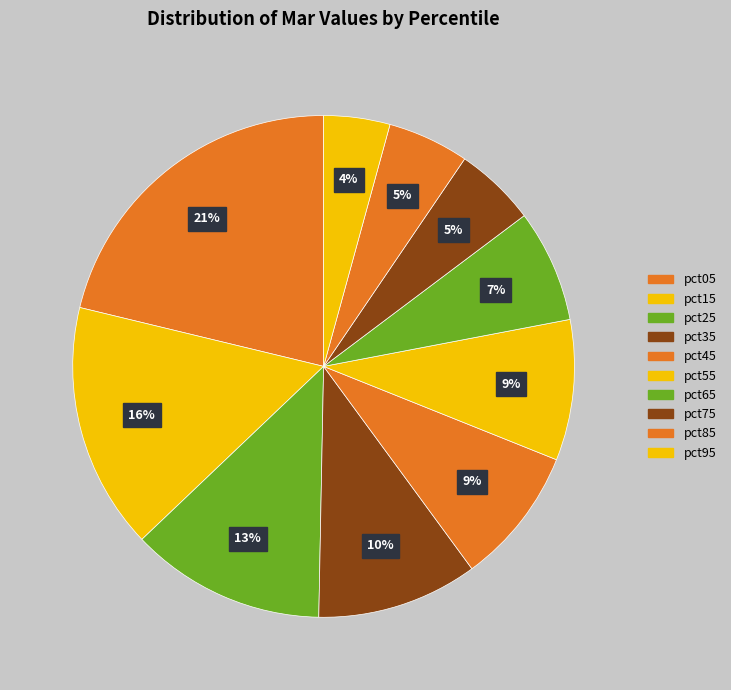

Count the number of slices in the pie.

10